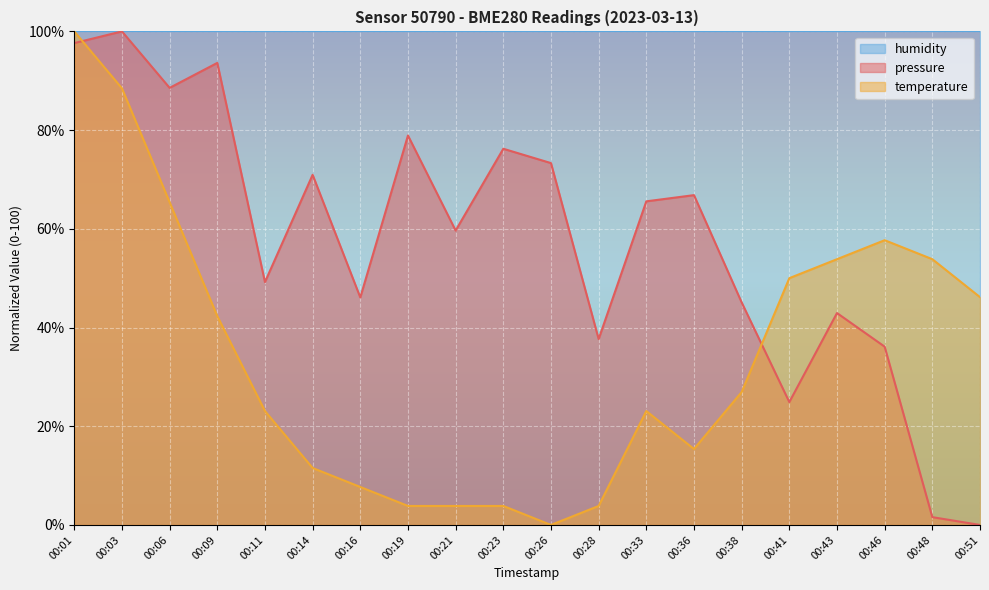

Which category has the highest value across all series?

00:03